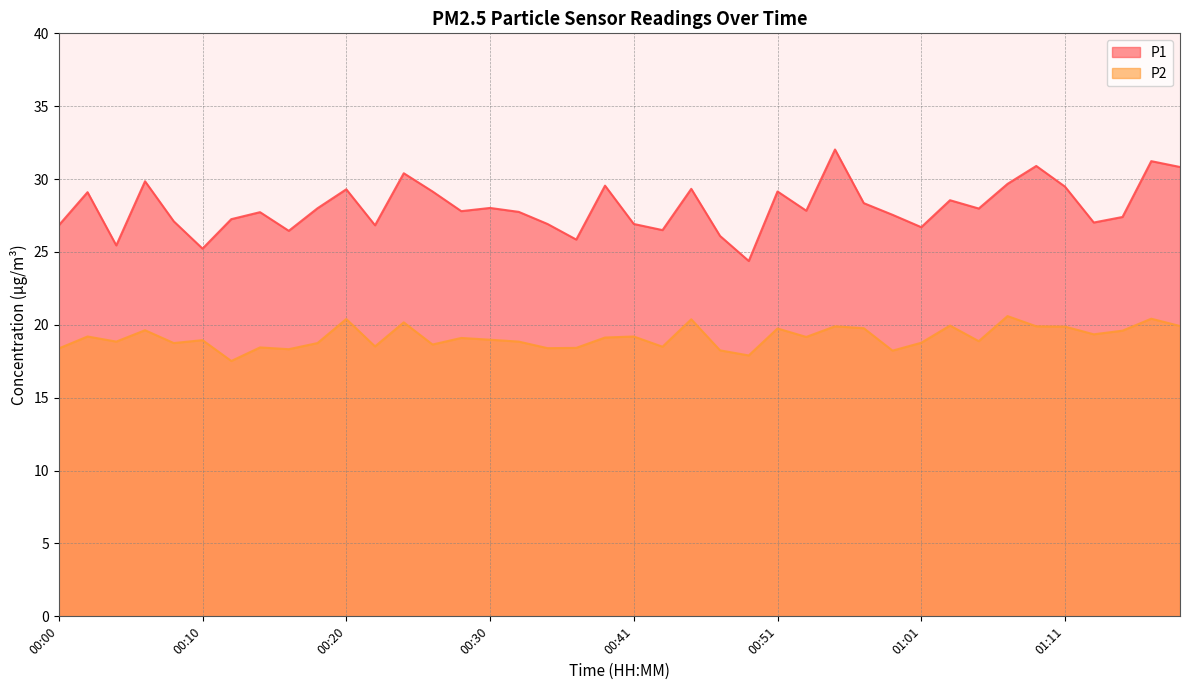

What is the sum of all P1 values?

1122.5